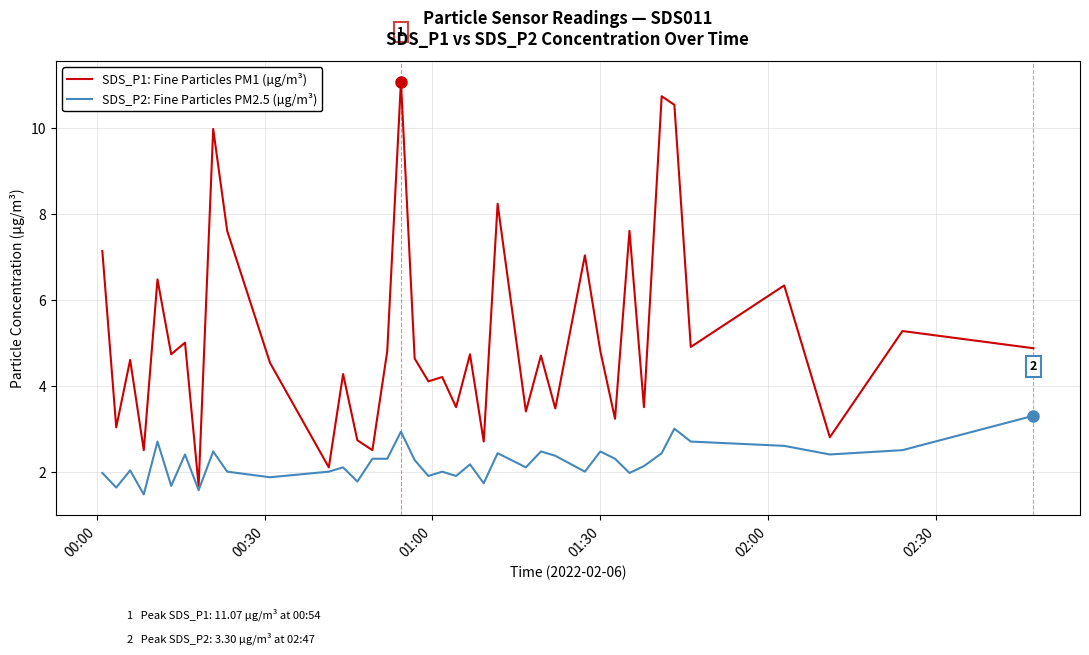

What is the greatest value displayed?

11.1